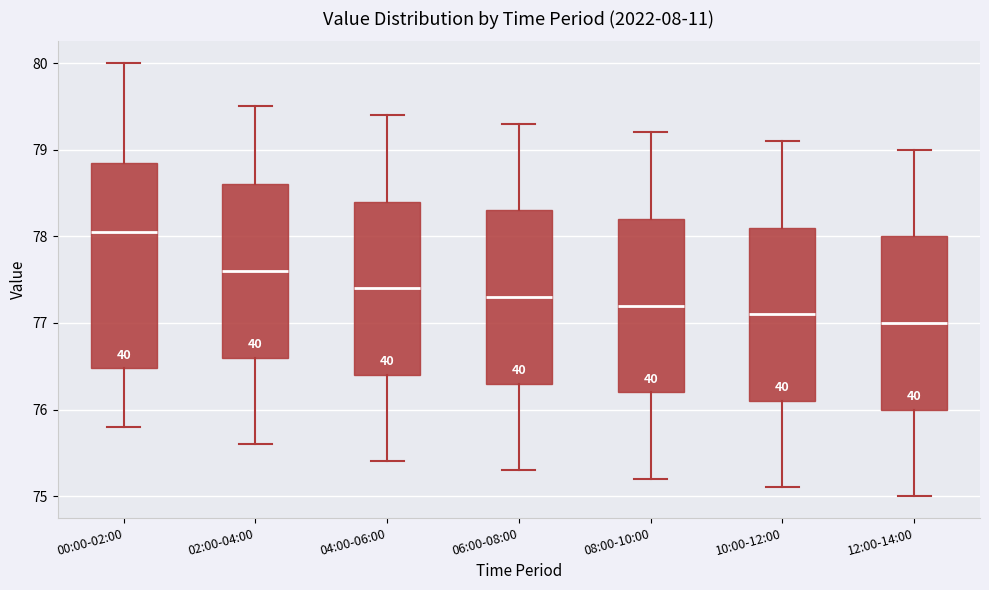

Which box has the highest median line?

00:00-02:00